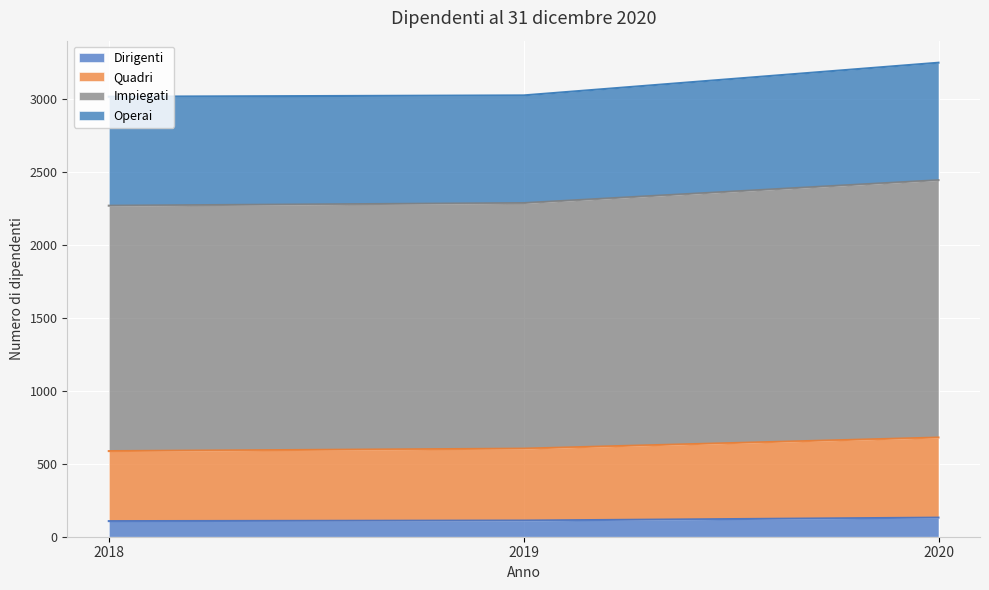

At which category is the sum across all series the highest?

2020